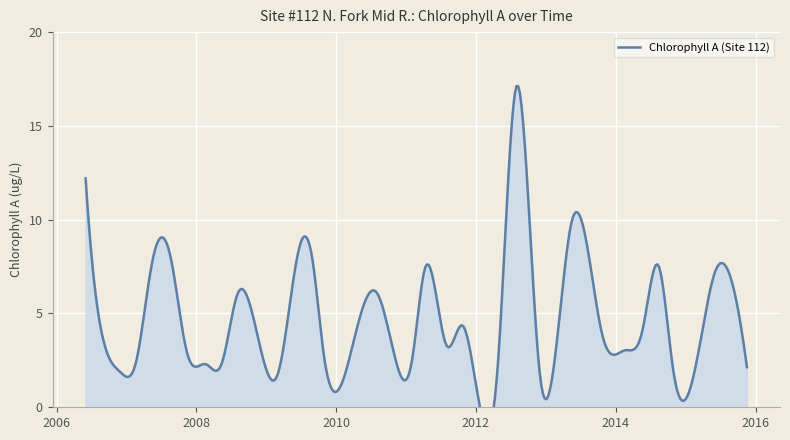

What is the label of the 37th point from the left?

2015-11-17